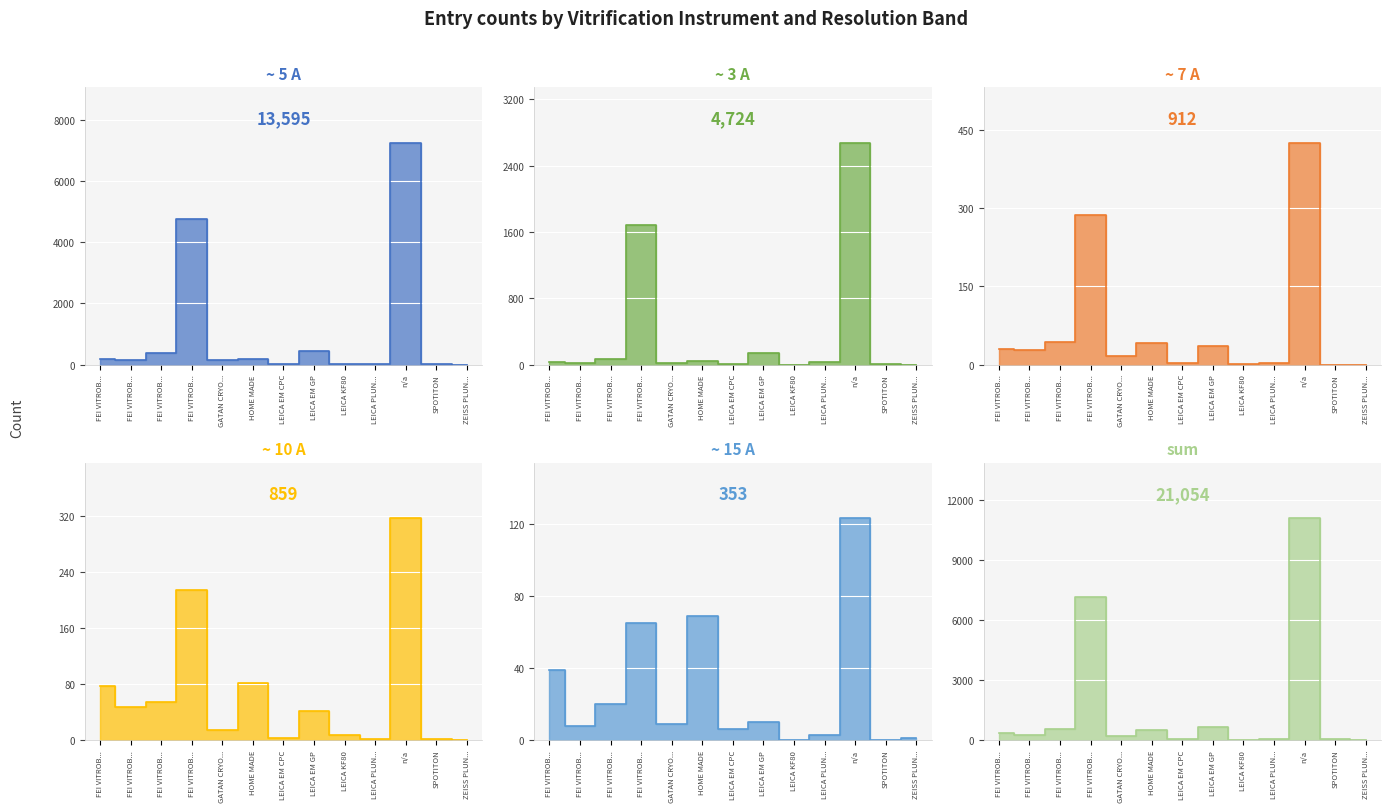

How many lines are shown in the chart?

6